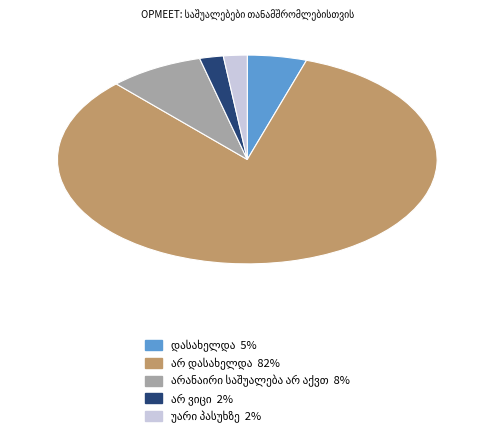

Is there a majority slice in this chart?

Yes